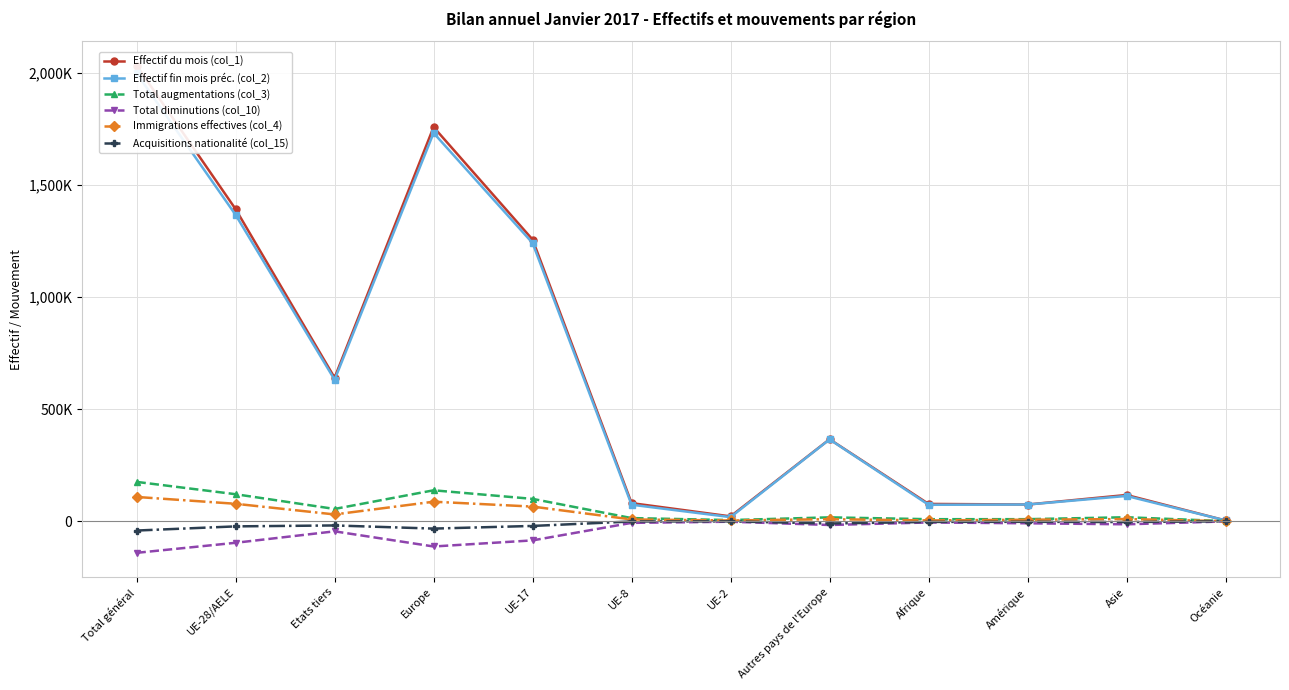

Read the Immigrations effectives (col_4) value at Océanie.

436